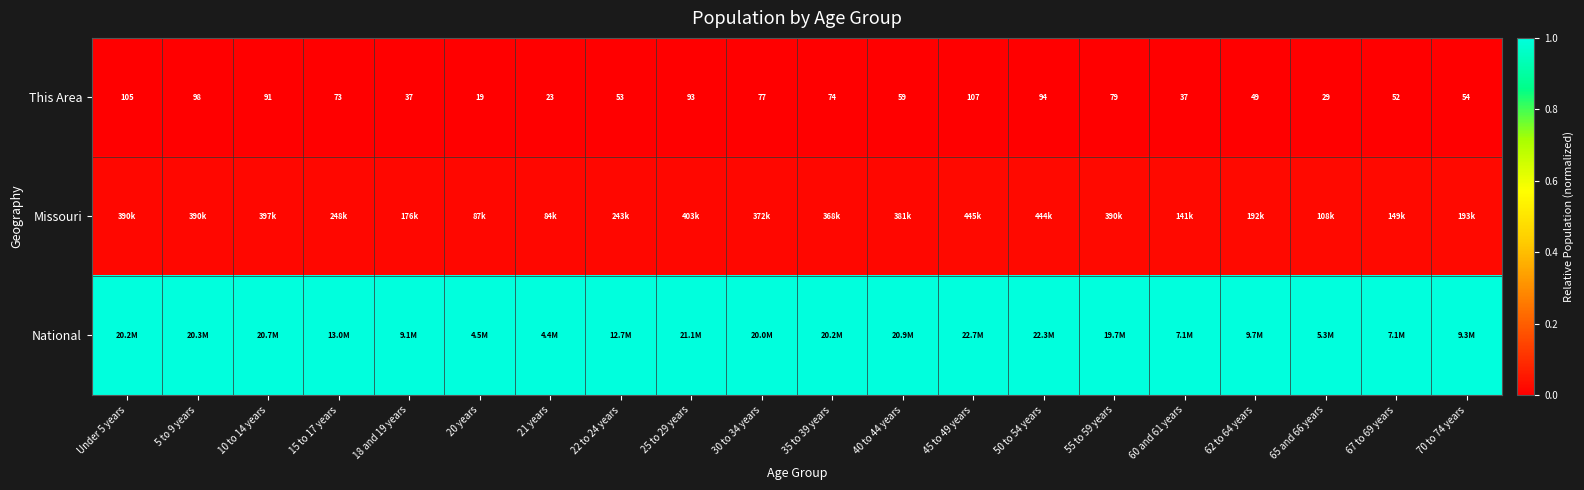

Rank the series at 35 to 39 years from highest to lowest value.

National, Missouri, This Area